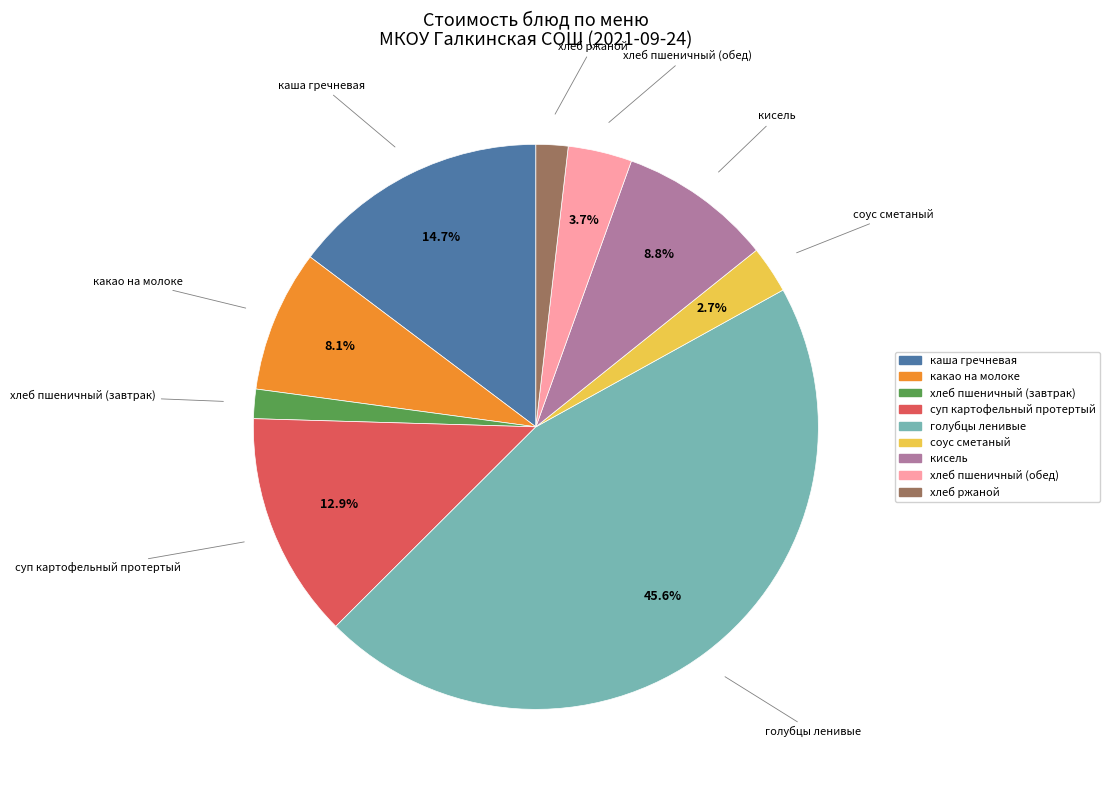

To the nearest percent, what is the average slice percentage?

11%